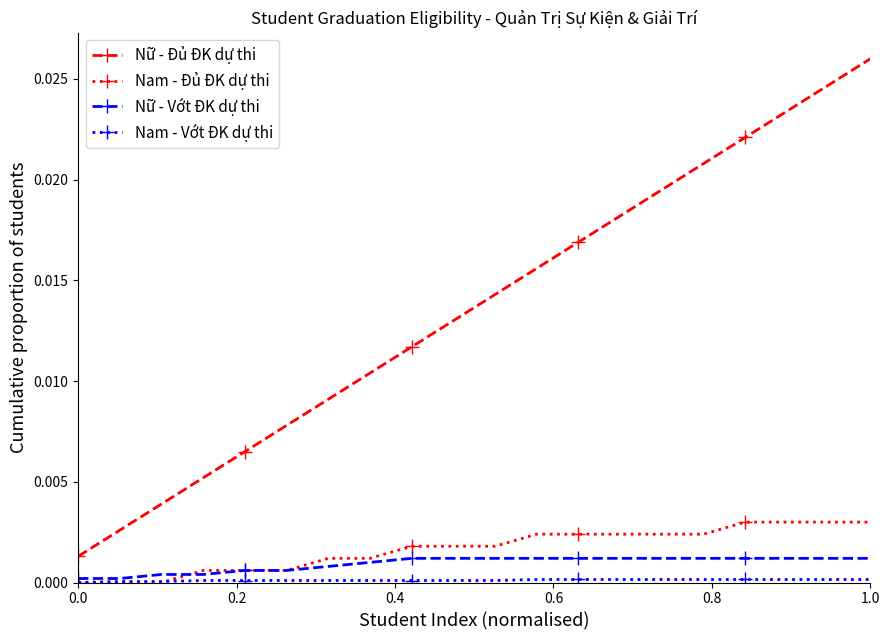

Which series has the largest range (max minus min)?

Nữ - Đủ ĐK dự thi